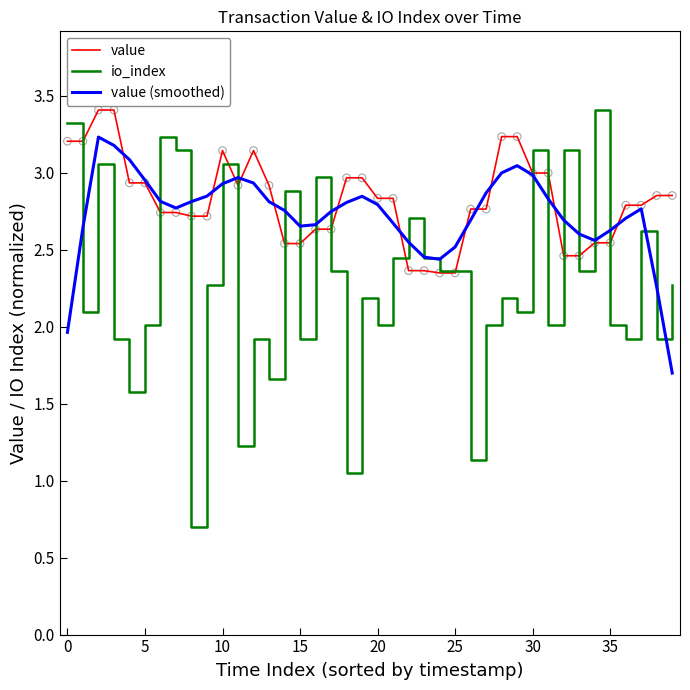

At how many categories does at least one series exceed 1?

40